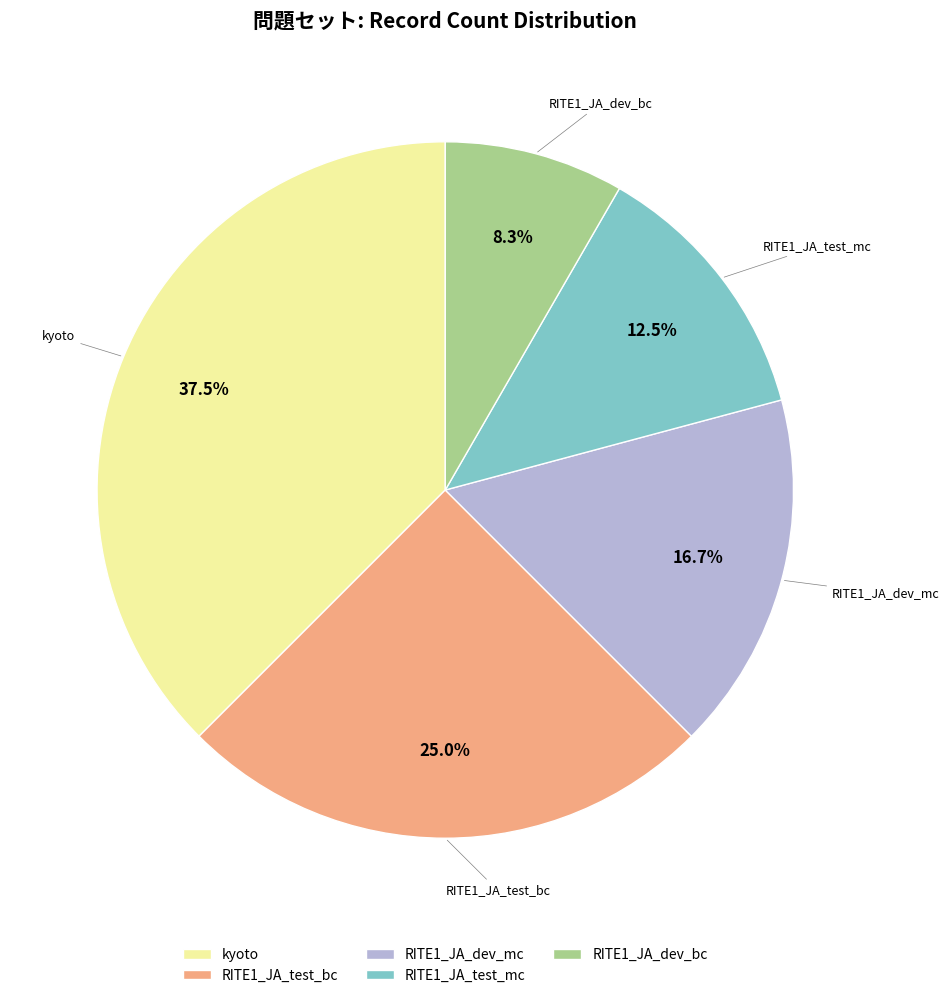

How many slices are in this pie chart?

5